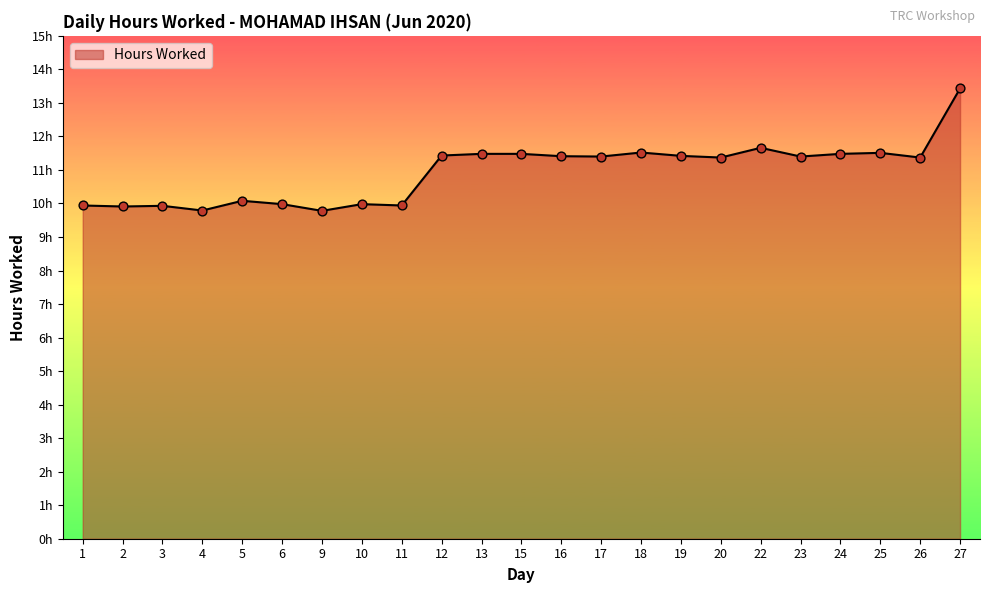

Between 26 and 16, which is larger?

16